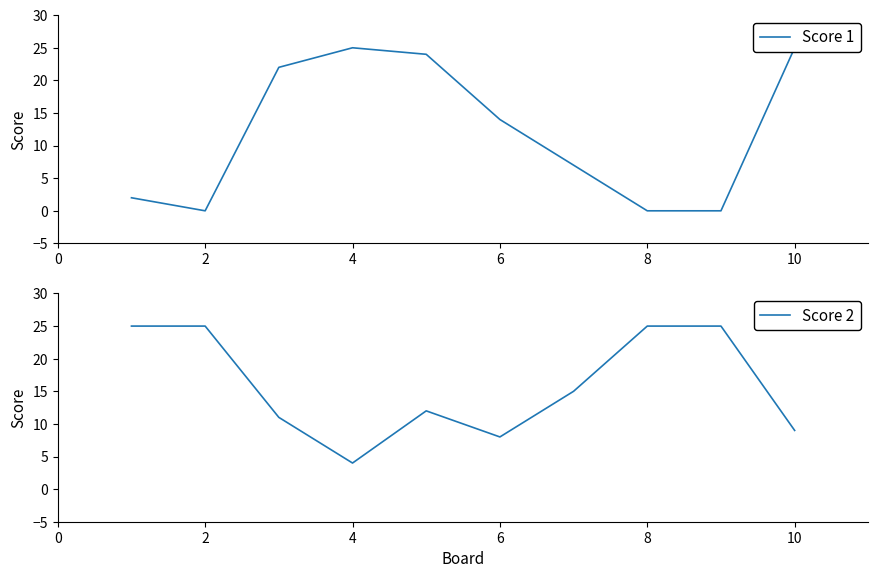

Between 4 and 6, which series saw the biggest shift?

Score 1